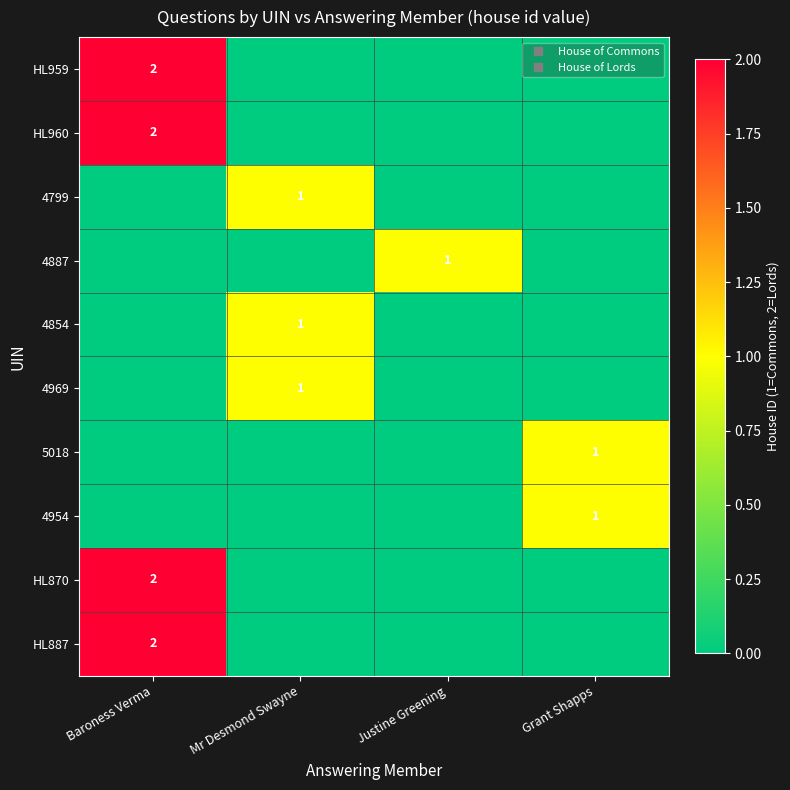

The HL870 series shows 0 at Mr Desmond Swayne. True or false?

True